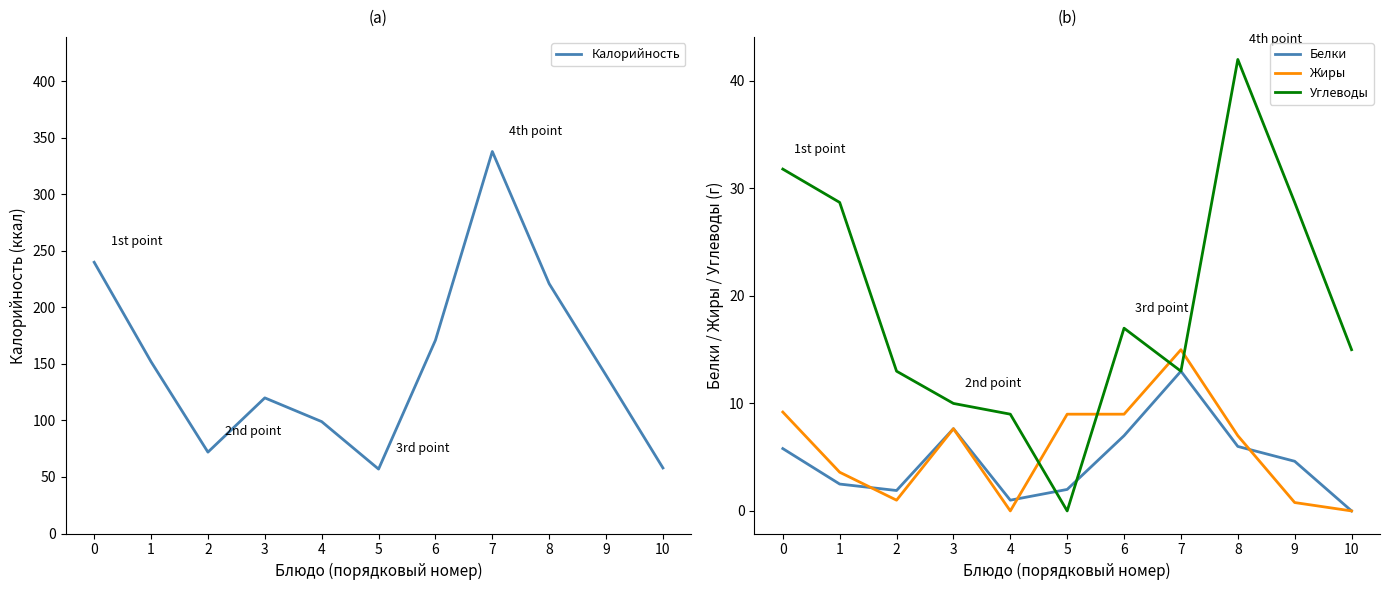

What are all the series names shown in the legend?

Калорийность, Белки, Жиры, Углеводы